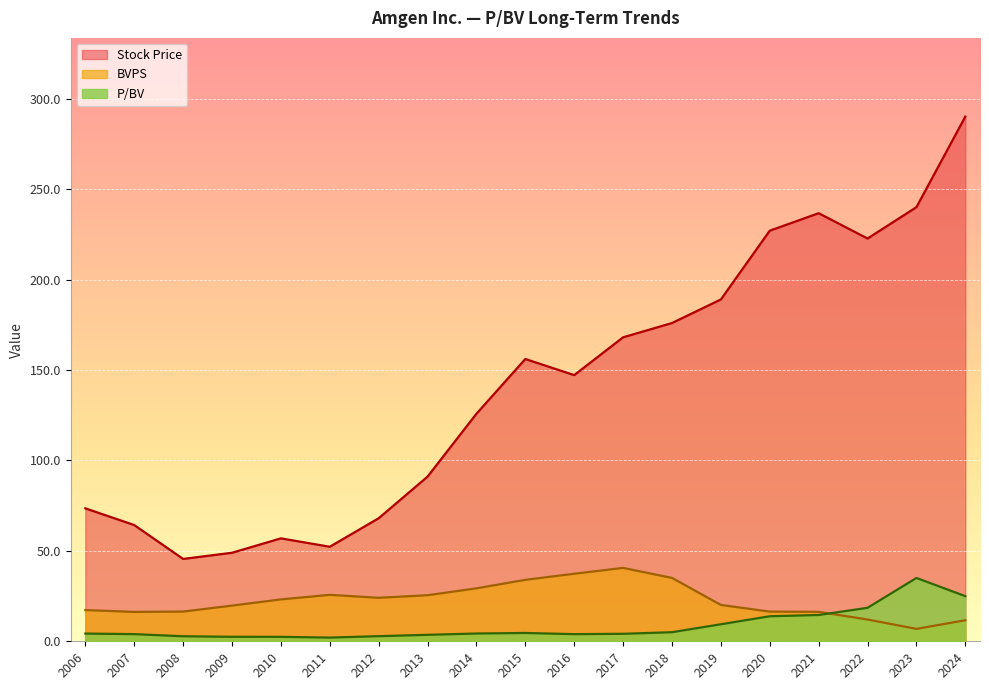

Reading left to right, list all the values displayed in this chart.

P/BV: 2006=4.3	2007=4.0	2008=2.8	2009=2.5	2010=2.5	2011=2.0	2012=2.8	2013=3.6	2014=4.3	2015=4.6	2016=3.9	2017=4.1	2018=5.0	2019=9.4	2020=13.8	2021=14.5	2022=18.5	2023=35.0	2024=24.9
Stock Price: 2006=73.5	2007=64.3	2008=45.5	2009=48.9	2010=56.9	2011=52.3	2012=68.0	2013=91.0	2014=125.8	2015=156.1	2016=147.2	2017=168.1	2018=175.9	2019=189.0	2020=227.0	2021=236.7	2022=222.7	2023=240.0	2024=290.1
BVPS: 2006=17.3	2007=16.2	2008=16.4	2009=19.7	2010=23.1	2011=25.7	2012=24.0	2013=25.5	2014=29.3	2015=34.0	2016=37.3	2017=40.6	2018=35.0	2019=20.1	2020=16.4	2021=16.3	2022=12.0	2023=6.9	2024=11.6